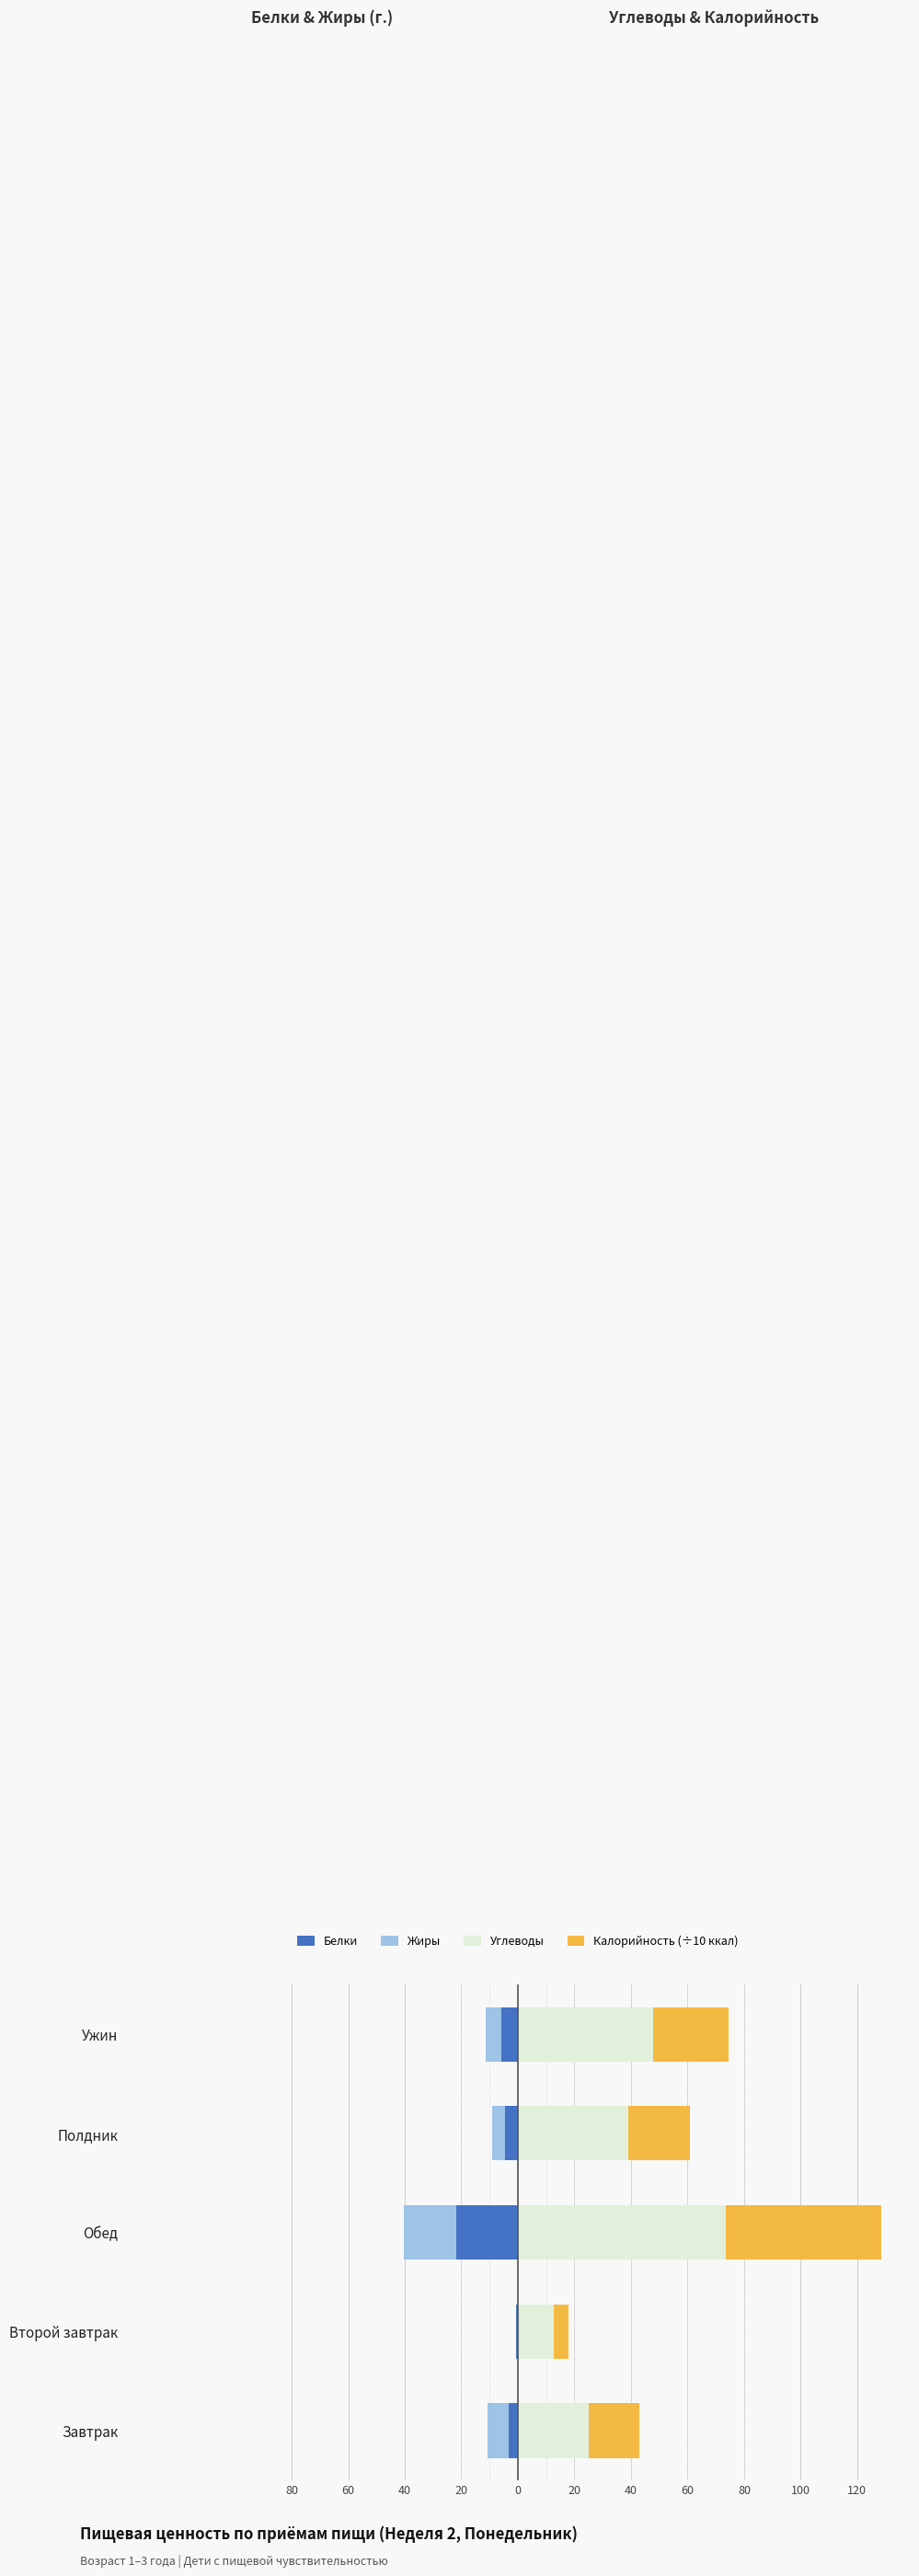

What is the average value of the Белки series?

-7.1